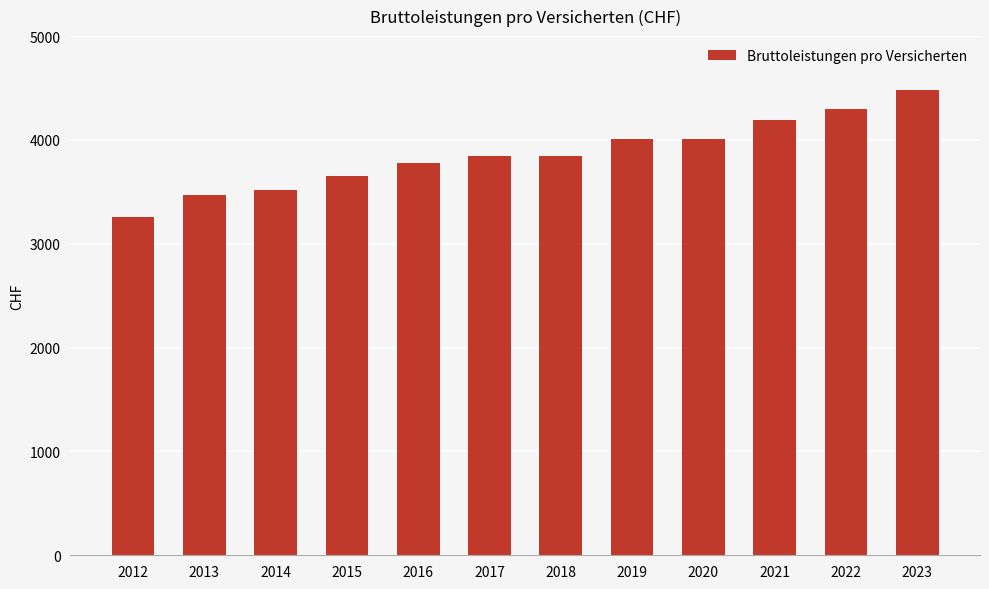

Which category has the highest value across all series?

2023